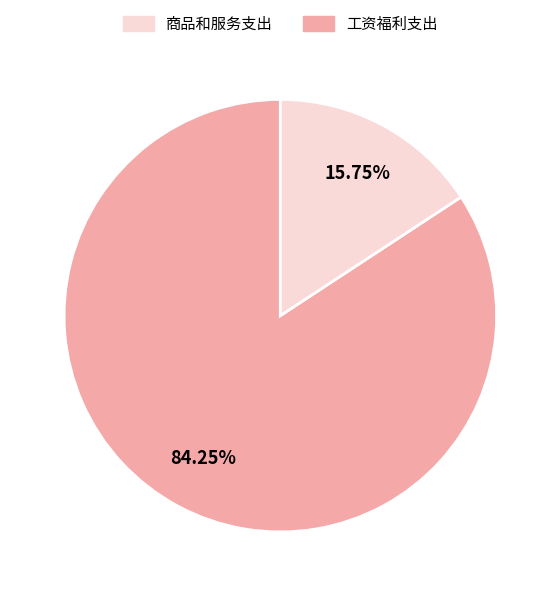

Is there a majority slice in this chart?

Yes